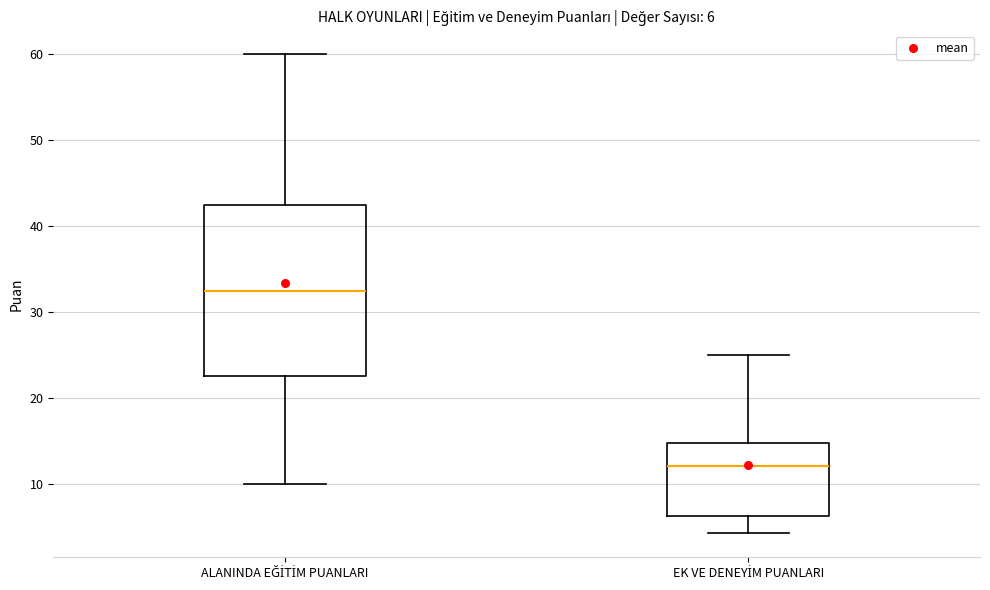

Which box is the tallest, from its lower edge to its upper edge?

ALANINDA EĞİTİM PUANLARI